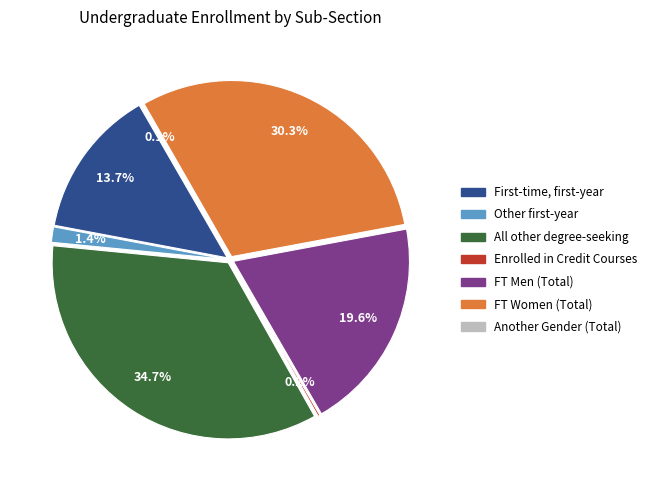

Rank the categories by value from highest to lowest.

Degree-seeking, All other, Full-Time Women, Full-Time Men, First-time, first-year, Other first-year, Enrolled in Credit Courses